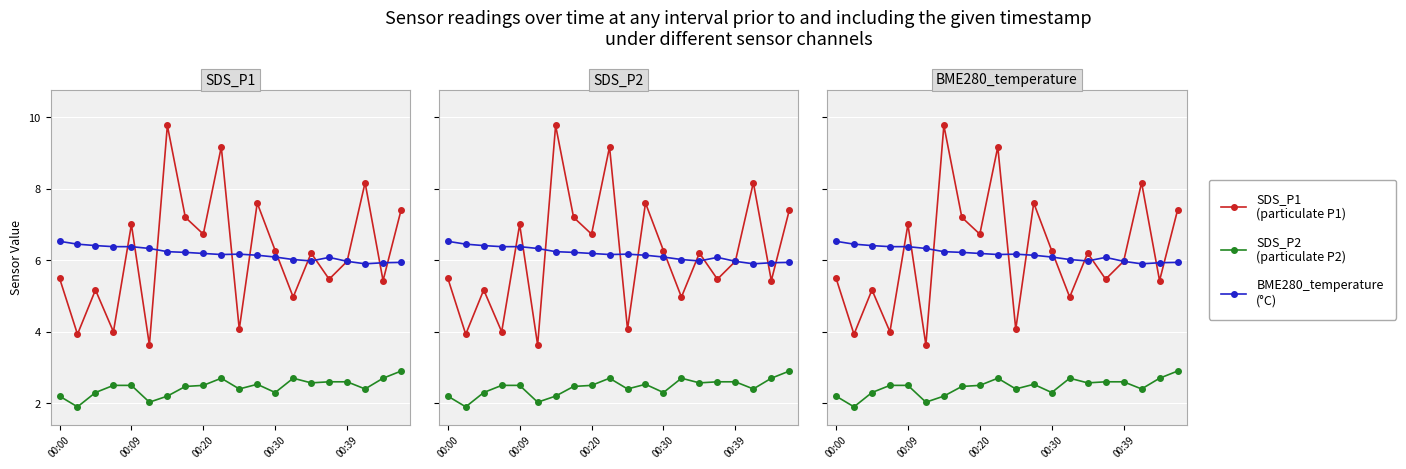

In SDS_P2
(particulate P2), how many points are higher than both neighbors (excluding endpoints)?

3